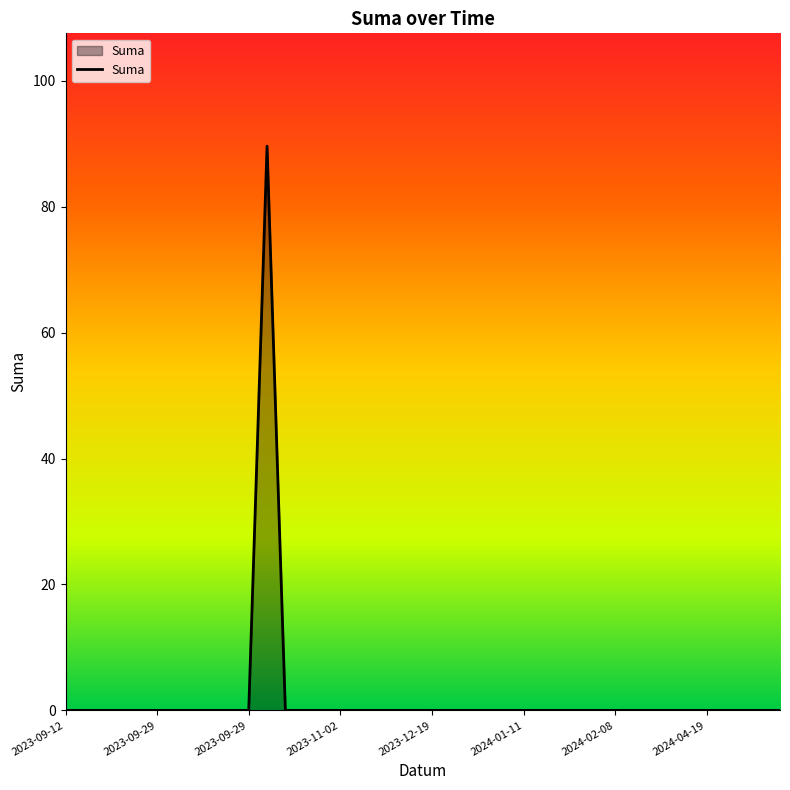

What is the difference between the maximum and minimum values?

89.6